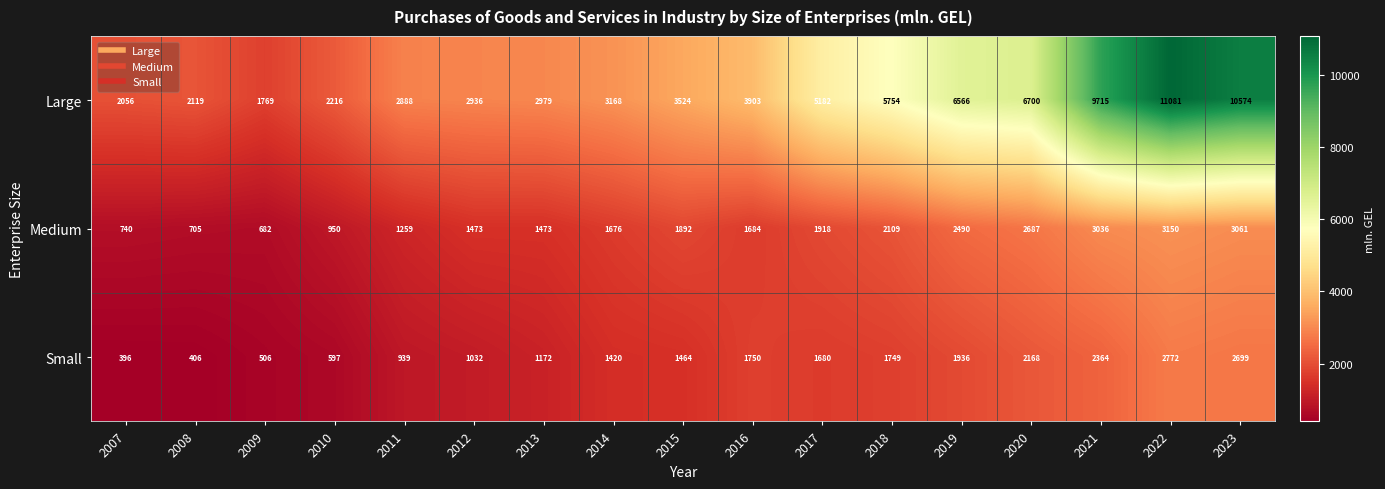

What is the average value of the Medium series?

1823